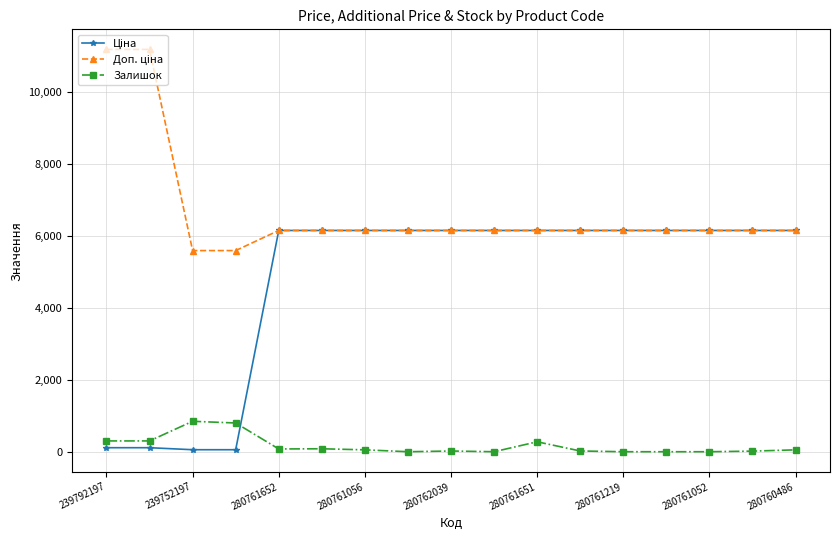

What is the maximum value shown in the chart?

11169.0